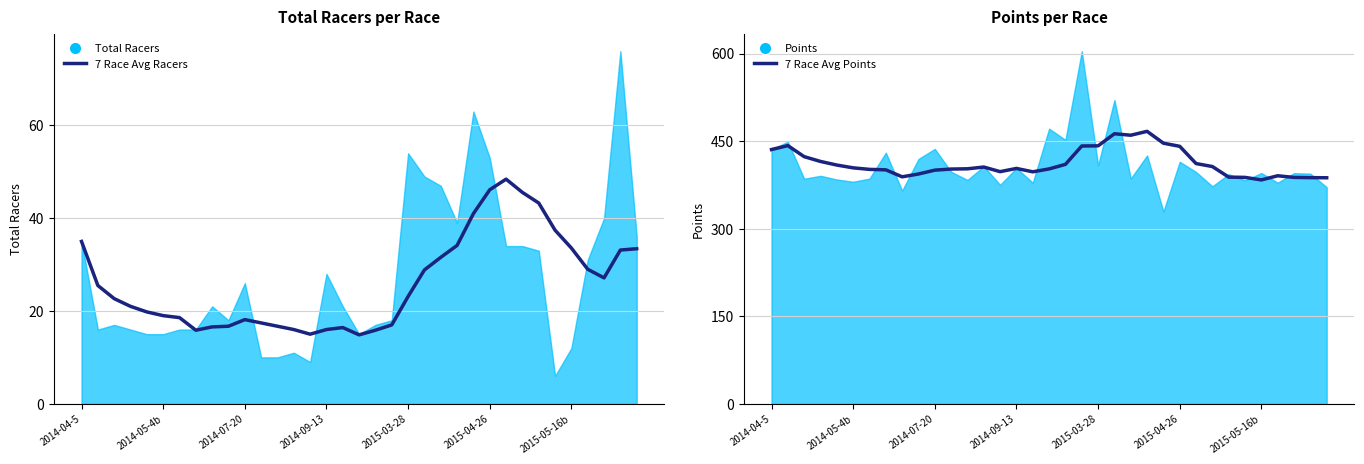

Where does the 7 Race Avg Points series first go above 403?

2014-04-5